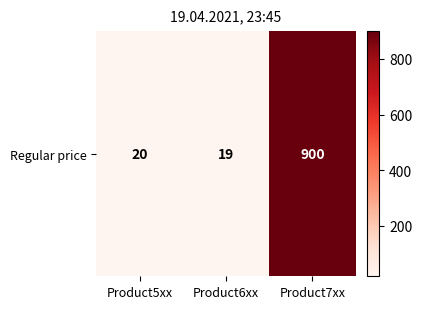

What is the difference between the maximum and minimum values?

881